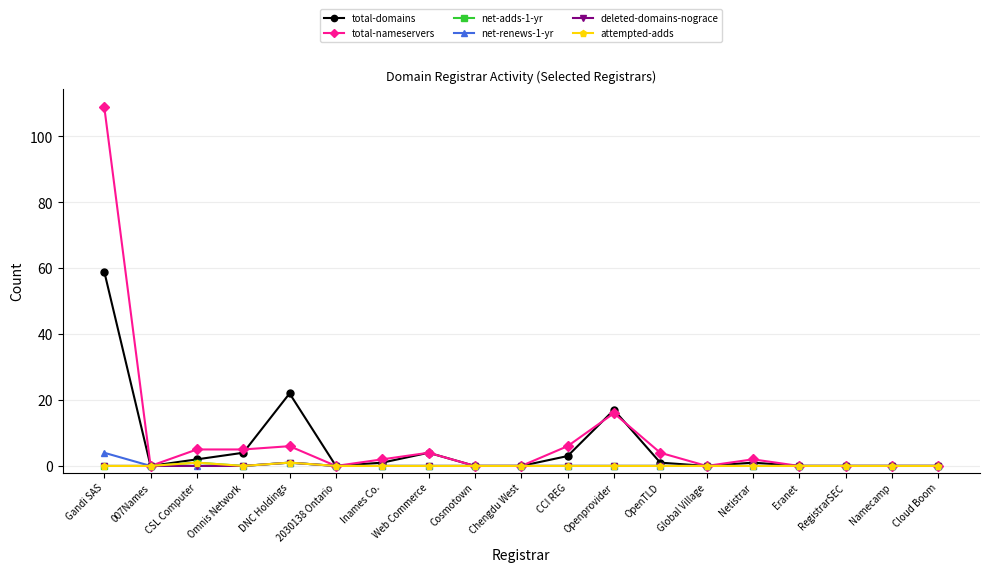

Which category has the highest value in the total-domains series?

Gandi SAS